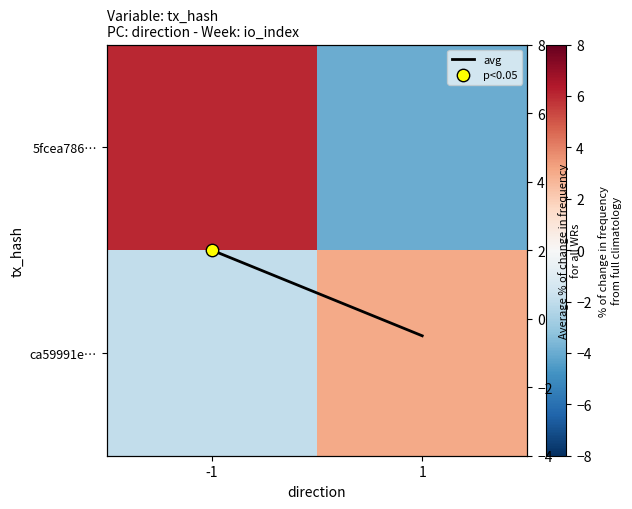

At which label is ca59991e… closest to 0?

-1